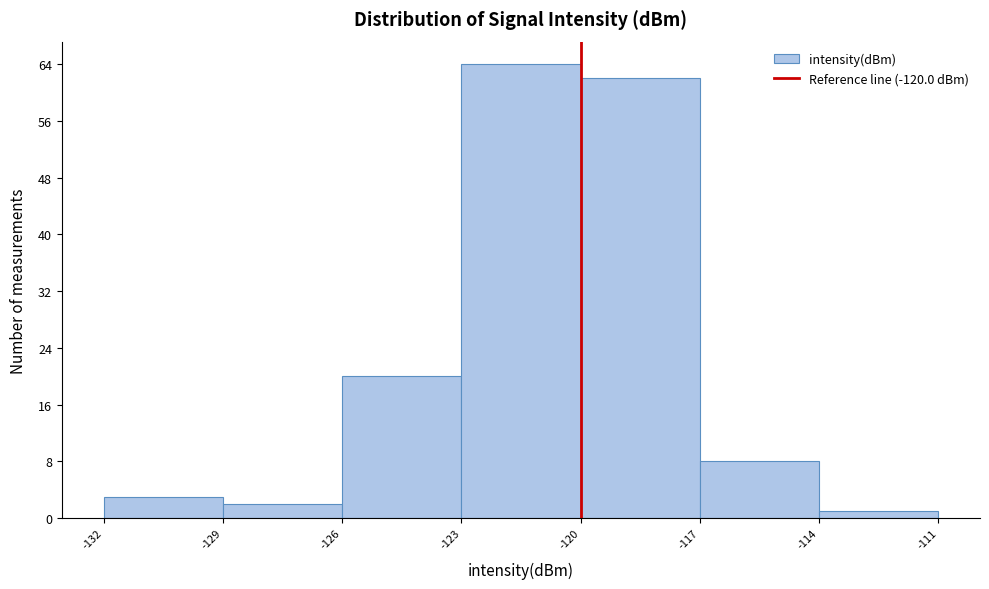

Over which range of the x-axis is the bar tallest?

-123 to -120